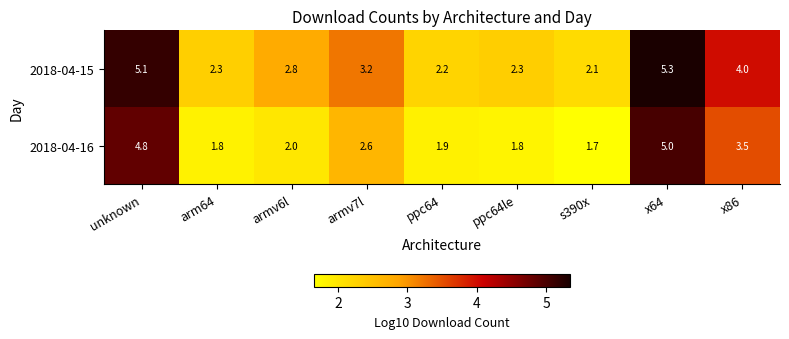

Which category has the lowest value across all series?

s390x